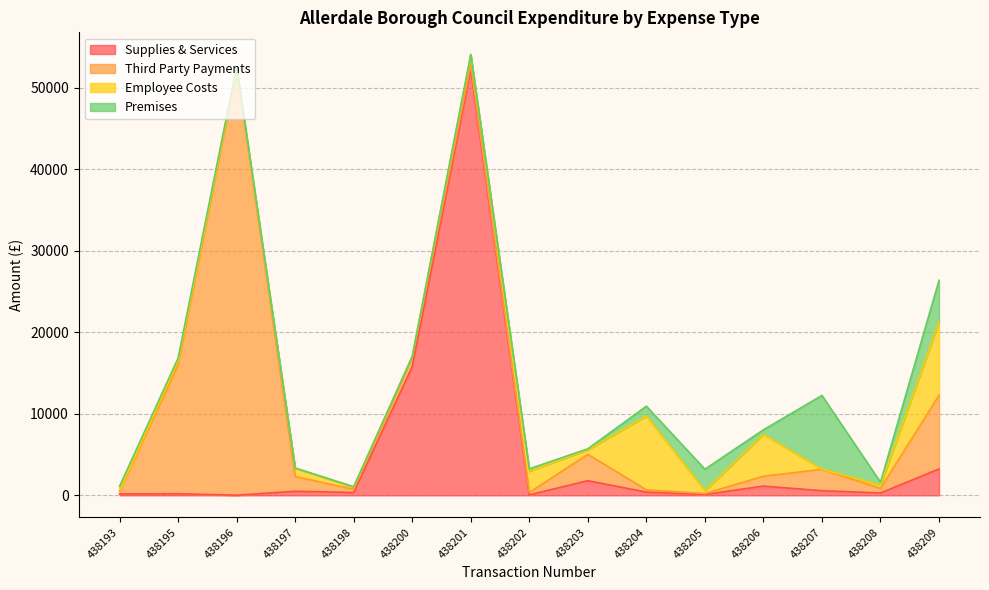

What is the sum of the Premises values at 438203 and 438197?

175.3